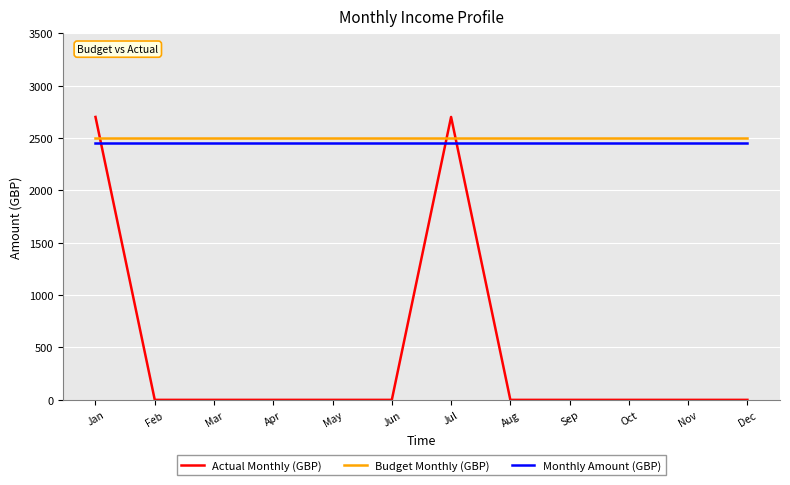

What is the sum of the Monthly Amount (GBP) values at Dec and Jun?

4900